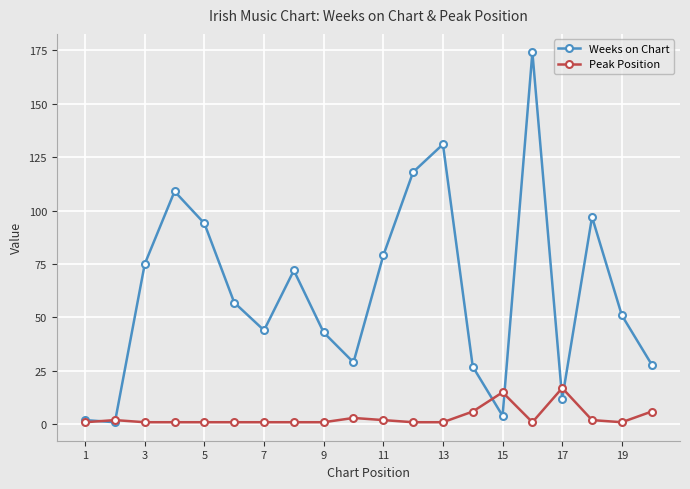

True or false: Peak Position and Weeks on Chart intersect in this chart.

True